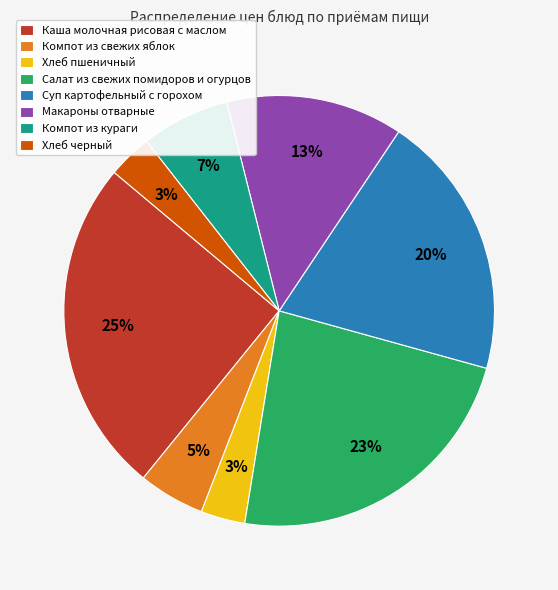

Approximately how many times larger is the value at Компот из свежих яблок compared to Салат из свежих помидоров и огурцов?

0.2